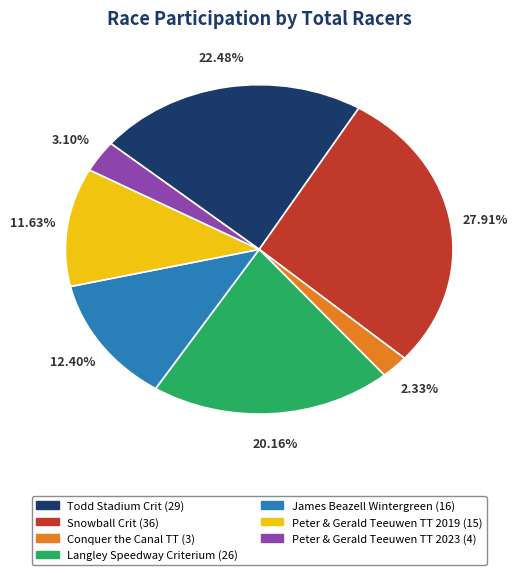

Which category has the smallest portion of the pie?

Conquer the Canal TT